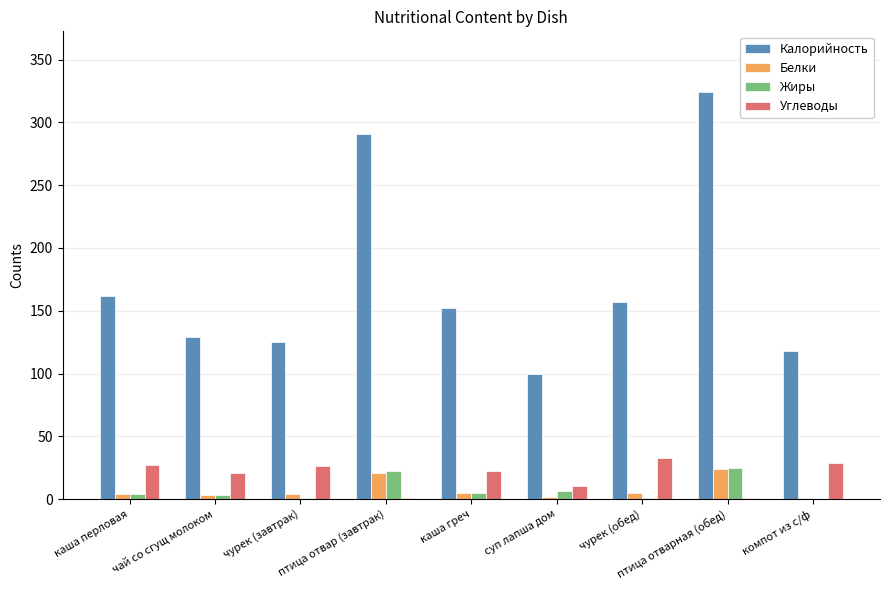

What value does the Углеводы series have at компот из с/ф, to the nearest 10?

30